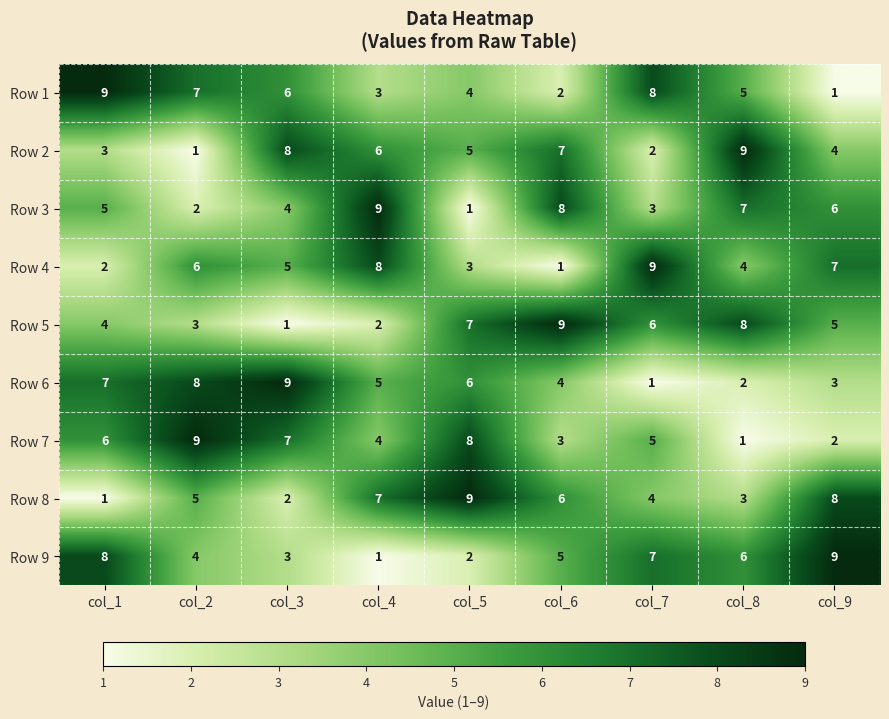

What is the sum of the Row 4 values at col_4 and col_8?

12